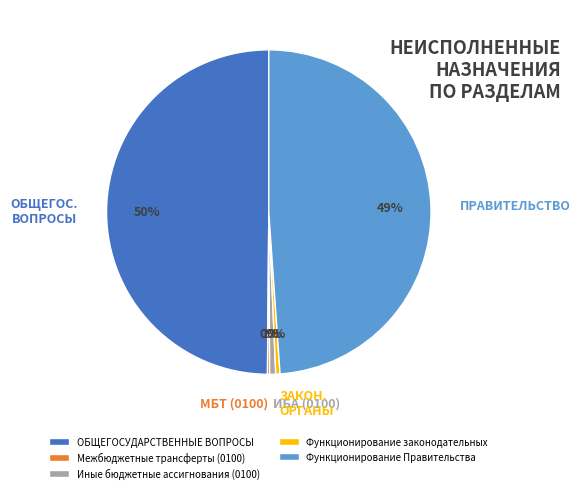

To the nearest percent, what portion does Иные бюджетные ассигнования (0100) represent?

1%